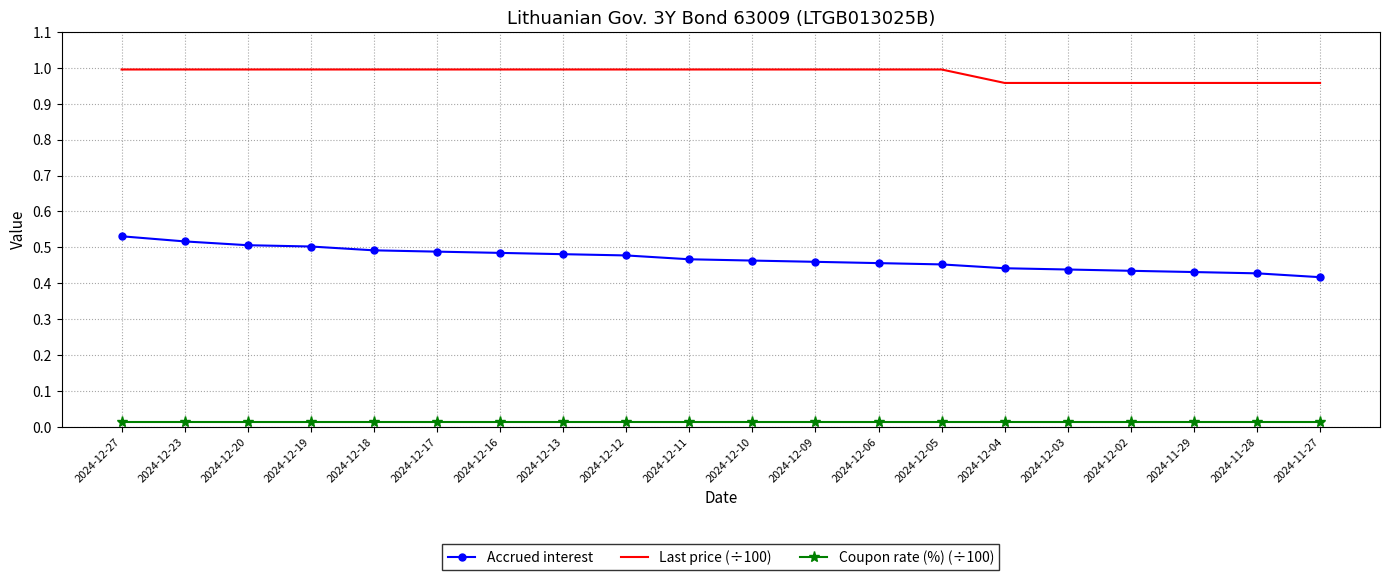

What is the total value across all series at 2024-12-10?

1.5